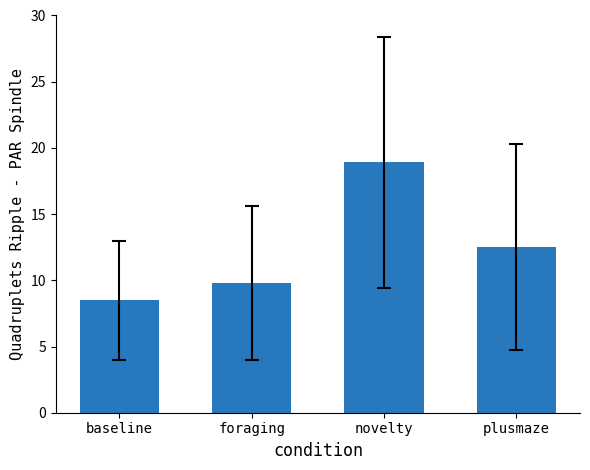

What is the sum of the values at novelty and baseline?

27.4